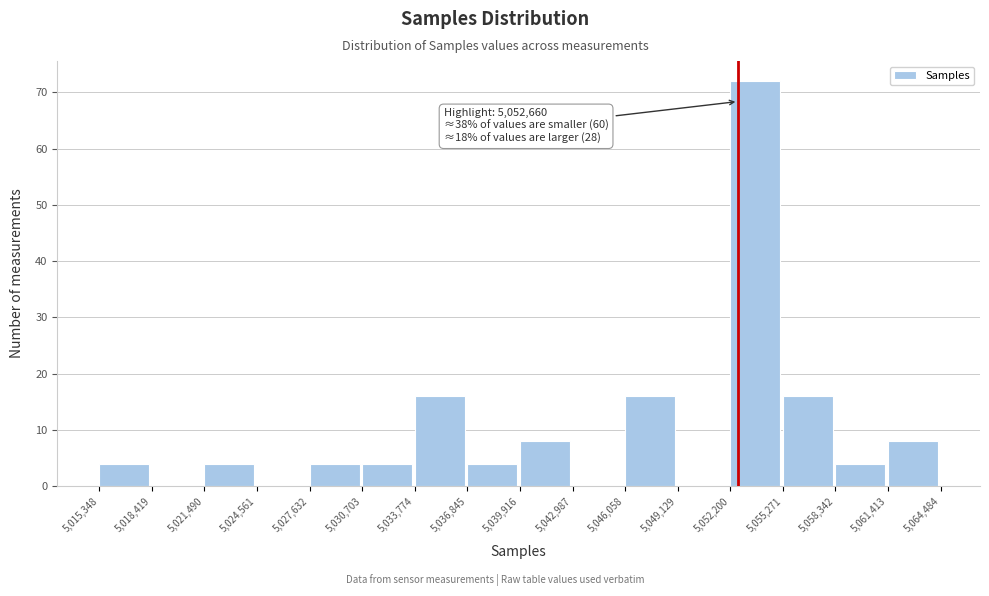

Which range on the x-axis has the tallest bar?

5,052,200 to 5,055,271